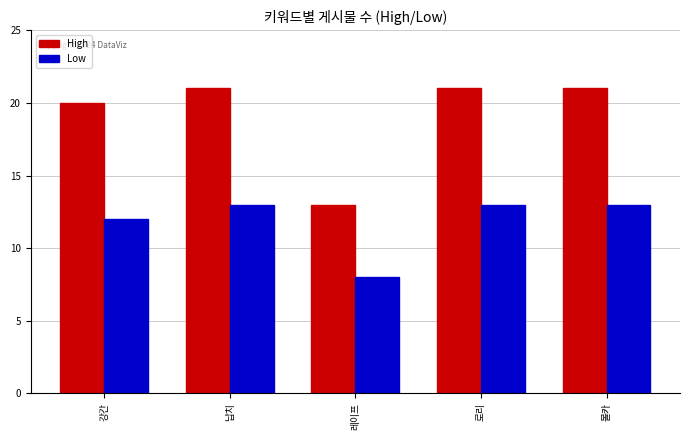

What is the sum of the High values at 레이프 and 로리?

34